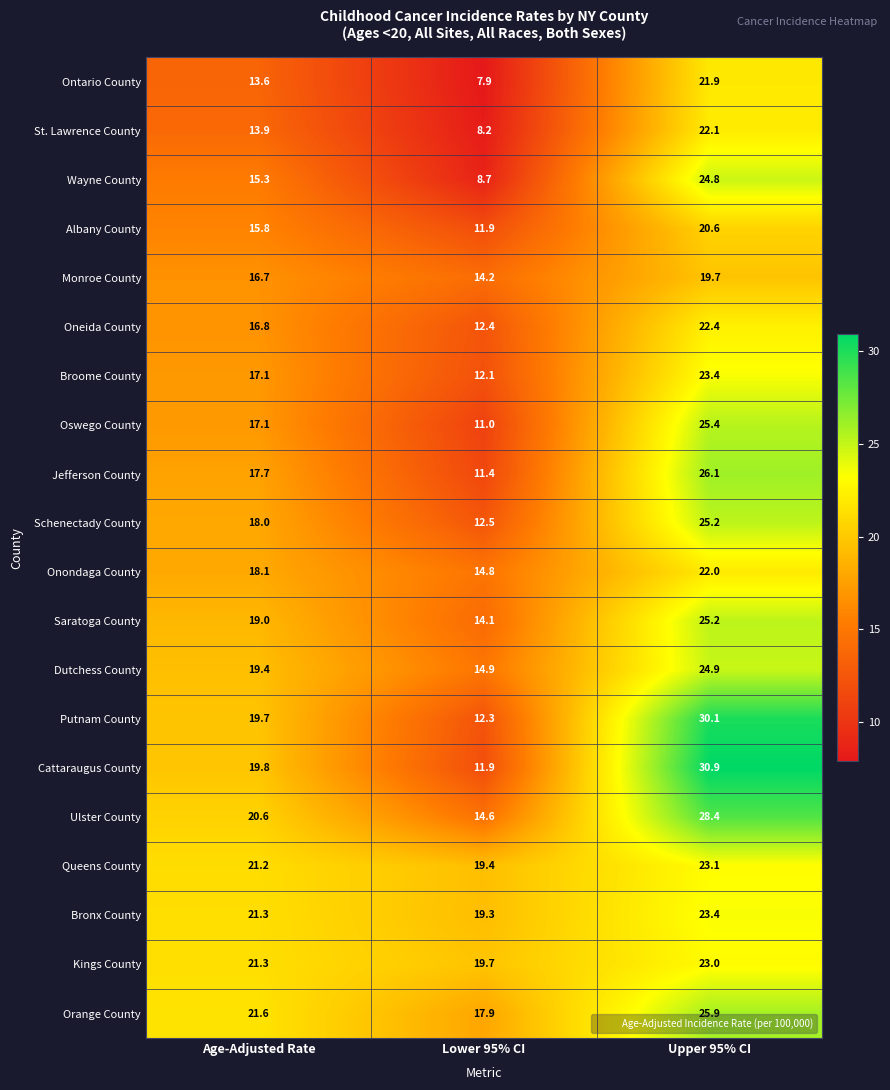

Which series has the widest spread of values?

Cattaraugus County